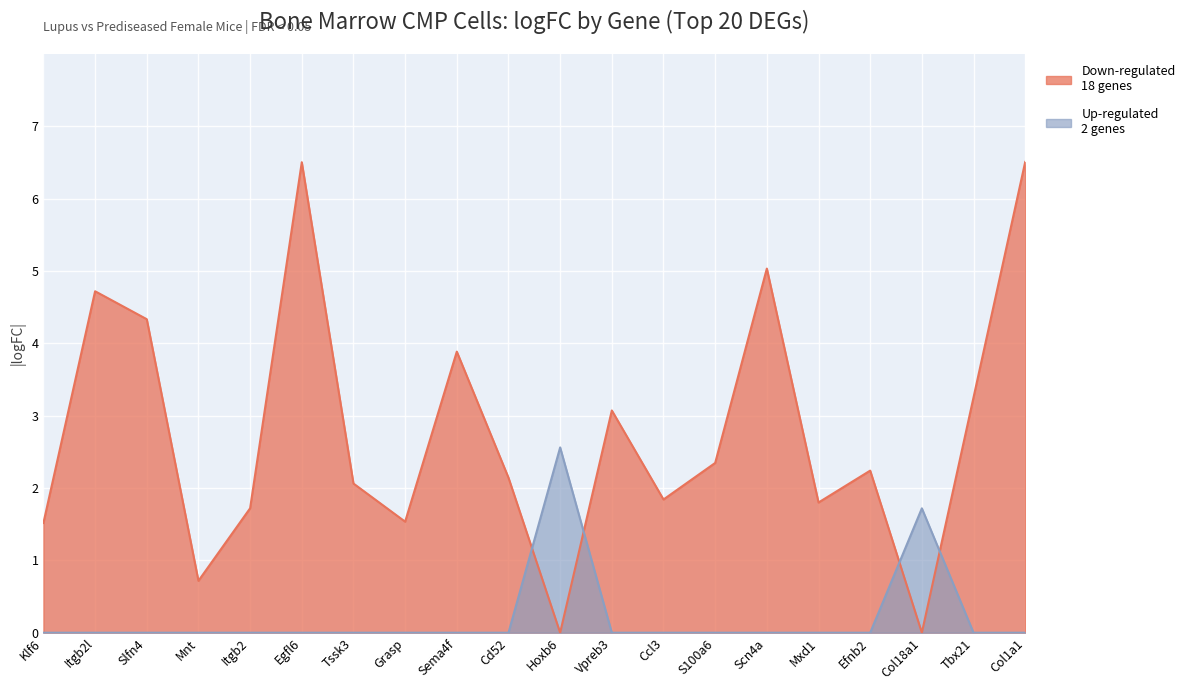

How many categories are shown in the chart?

20